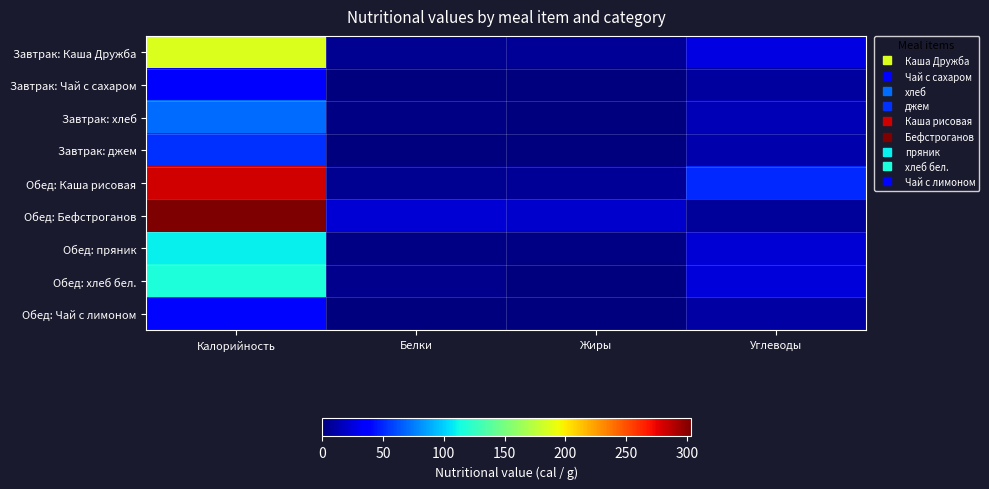

Reading left to right, transcribe all the data shown in this chart.

Завтрак: Каша Дружба: Калорийность=186.0	Белки=5.1	Жиры=6.4	Углеводы=27.0
Завтрак: Чай с сахаром: Калорийность=38.0	Белки=0.2	Жиры=0.1	Углеводы=9.3
Завтрак: хлеб: Калорийность=70.2	Белки=2.3	Жиры=0.2	Углеводы=14.8
Завтрак: джем: Калорийность=52.4	Белки=0.1	Жиры=0.0	Углеводы=13.0
Обед: Каша рисовая: Калорийность=281.6	Белки=5.0	Жиры=6.5	Углеводы=50.8
Обед: Бефстроганов: Калорийность=303.0	Белки=22.7	Жиры=20.2	Углеводы=7.6
Обед: пряник: Калорийность=109.8	Белки=1.8	Жиры=1.4	Углеводы=22.5
Обед: хлеб бел.: Калорийность=117.0	Белки=3.8	Жиры=0.4	Углеводы=24.6
Обед: Чай с лимоном: Калорийность=40.0	Белки=0.3	Жиры=0.1	Углеводы=9.5